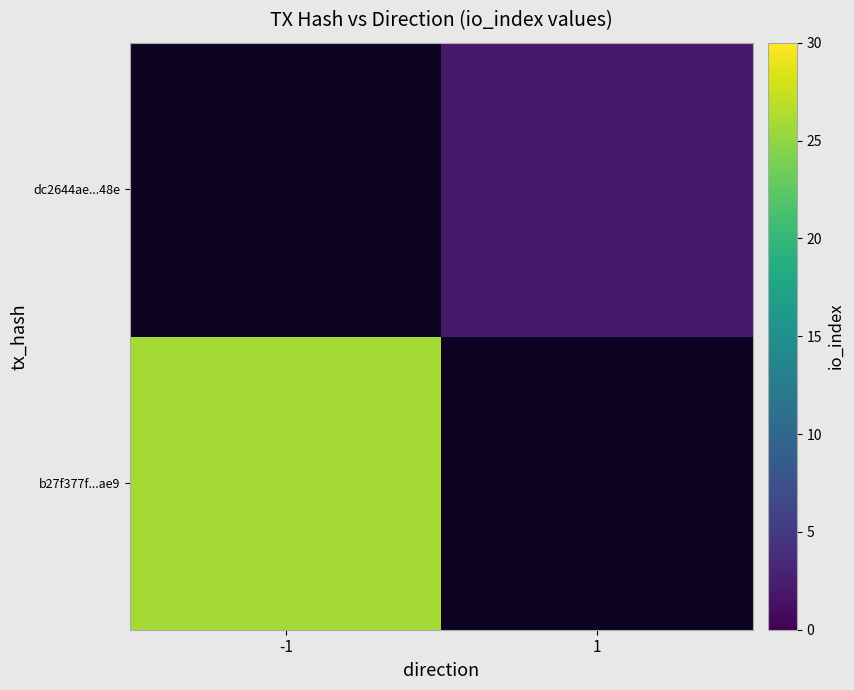

Between -1 and 1, which is larger?

1